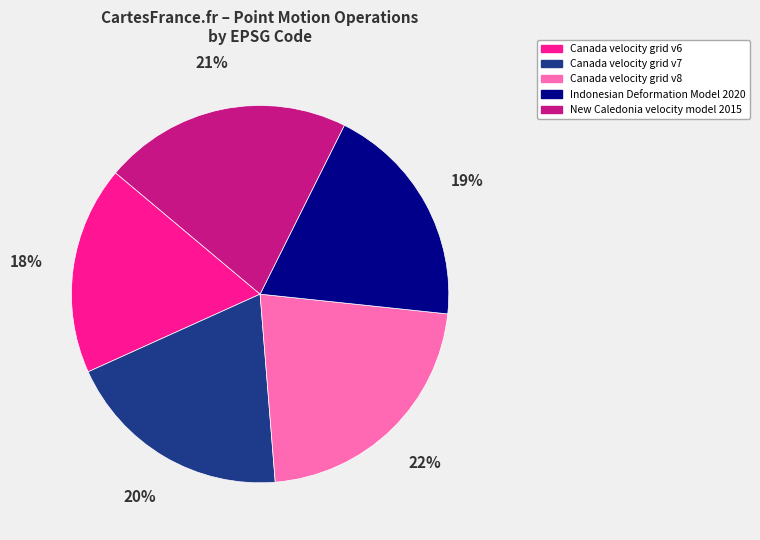

Which slice is the largest?

Canada velocity grid v8